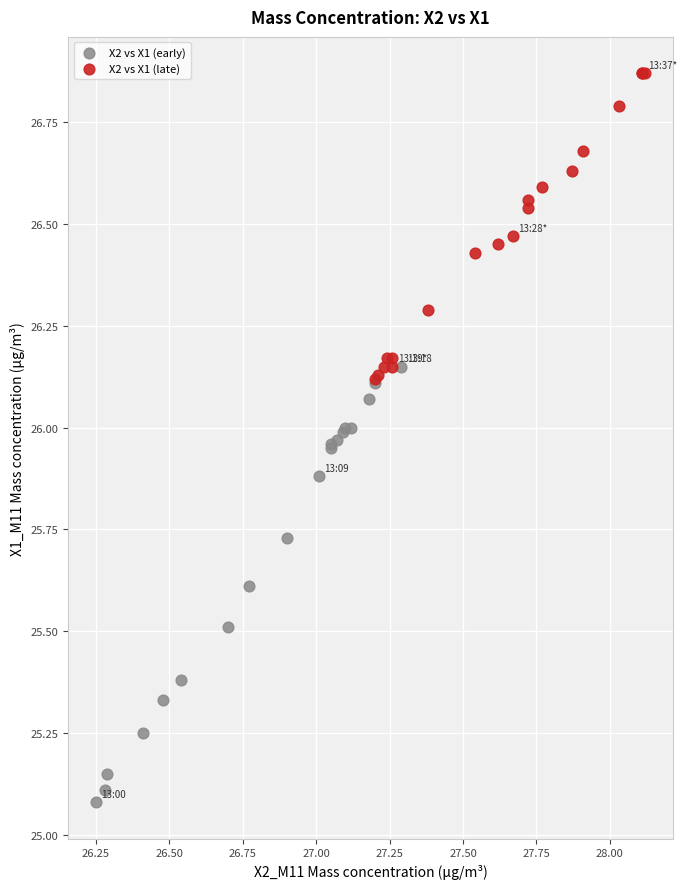

Which series contains the lowest Y value?

X2 vs X1 (early)